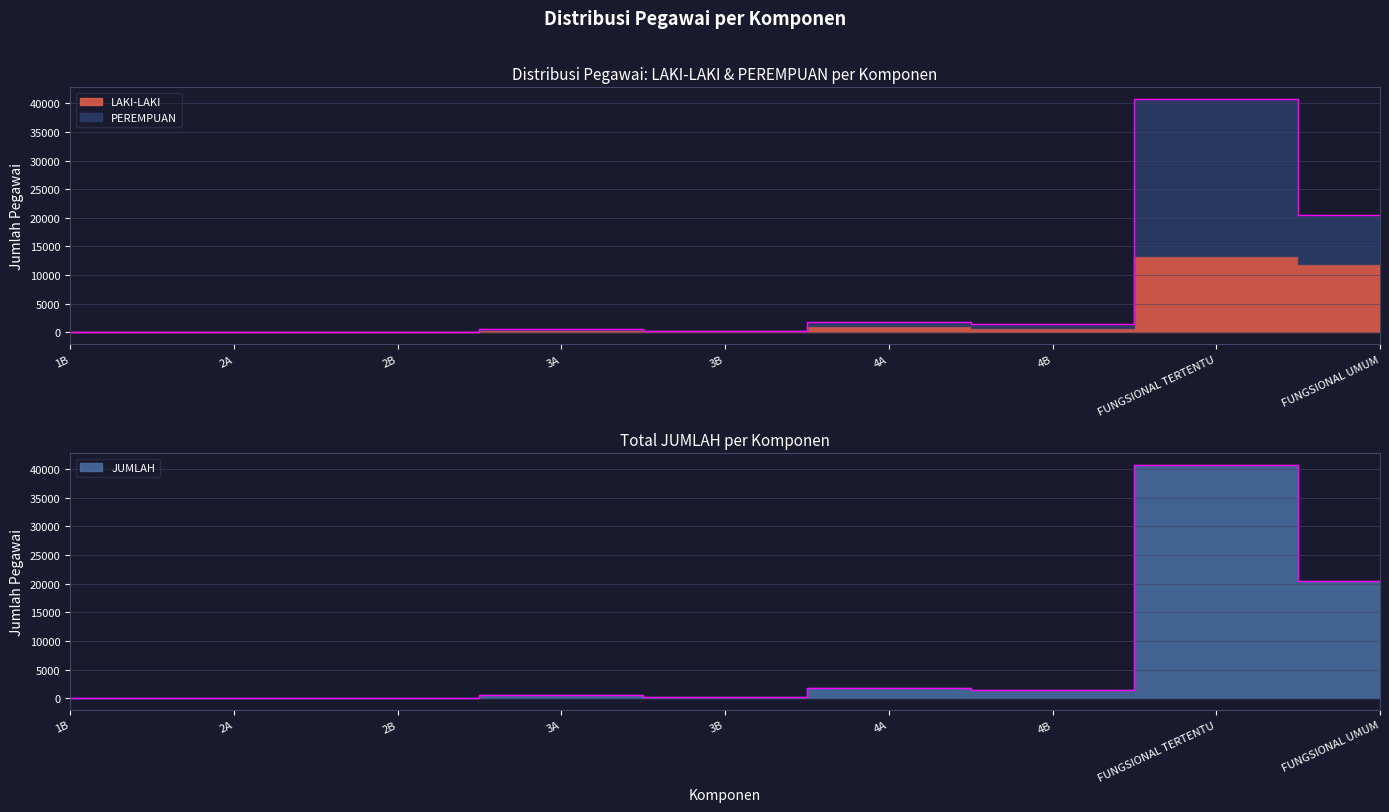

Which series changed the most between 3A and 4A?

PEREMPUAN